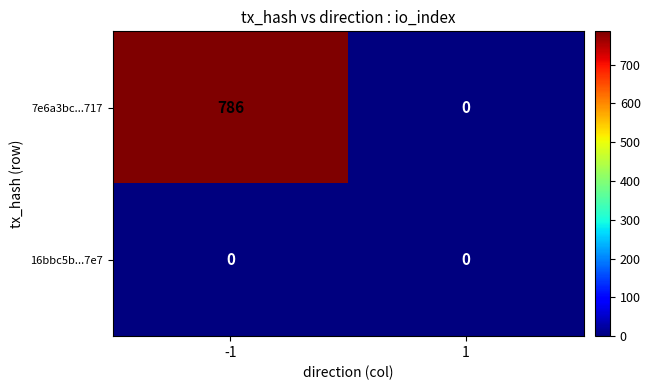

What is the average value of the 7e6a3bc...717 series?

393